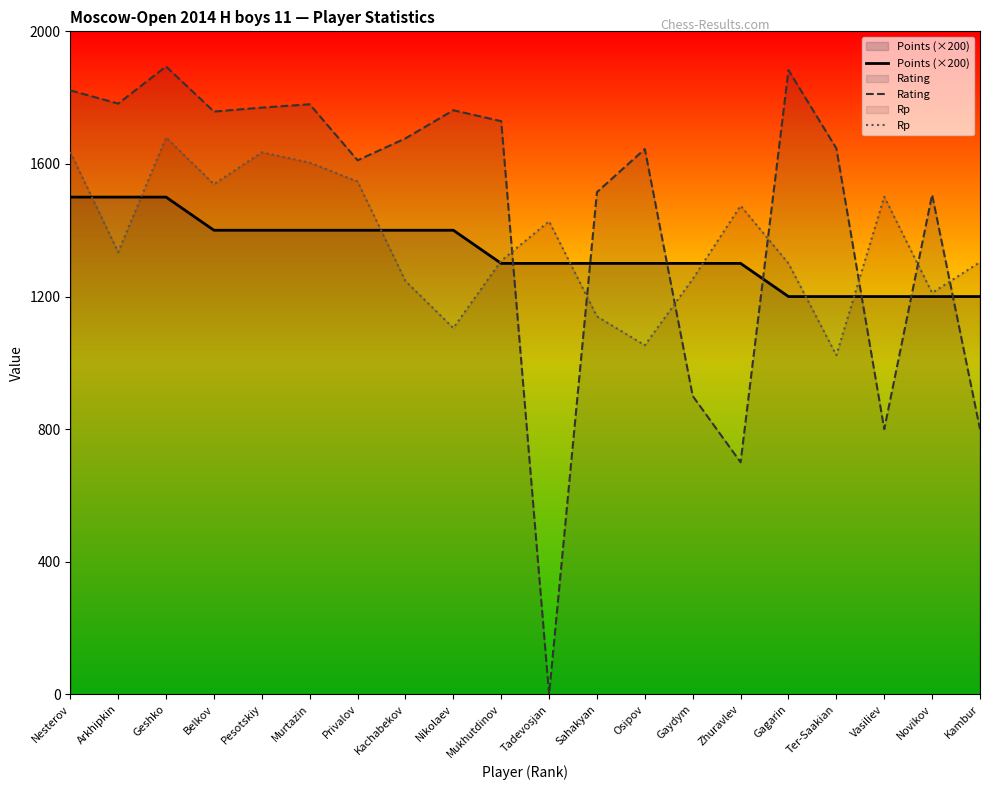

What is the value of the Points (×200) point at the 18th from the left?

1200